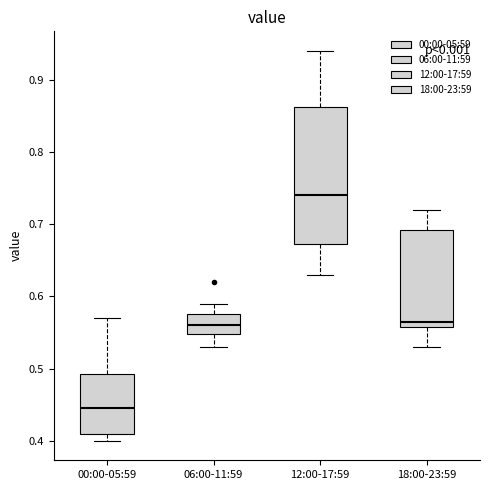

Reading left to right, transcribe this box plot: for each box, give where its median line is, the range the box spans, and where its two whiskers end, as read against the y-axis. The values are not printed on the chart, so give them approximately, as read against the axis.

00:00-05:59: median 0.45, box 0.41 to 0.49, whiskers 0.40 to 0.57
06:00-11:59: median 0.56, box 0.55 to 0.58, whiskers 0.53 to 0.59
12:00-17:59: median 0.74, box 0.67 to 0.86, whiskers 0.63 to 0.94
18:00-23:59: median 0.57, box 0.56 to 0.69, whiskers 0.53 to 0.72